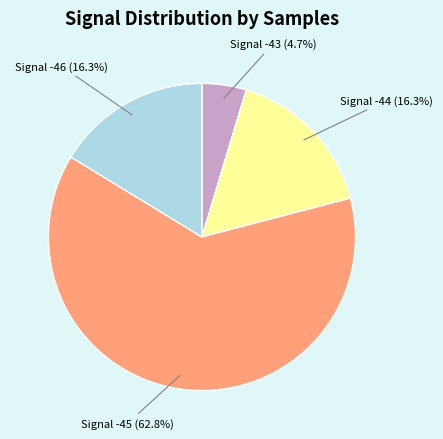

Which slice represents more than half of the pie?

Signal -45